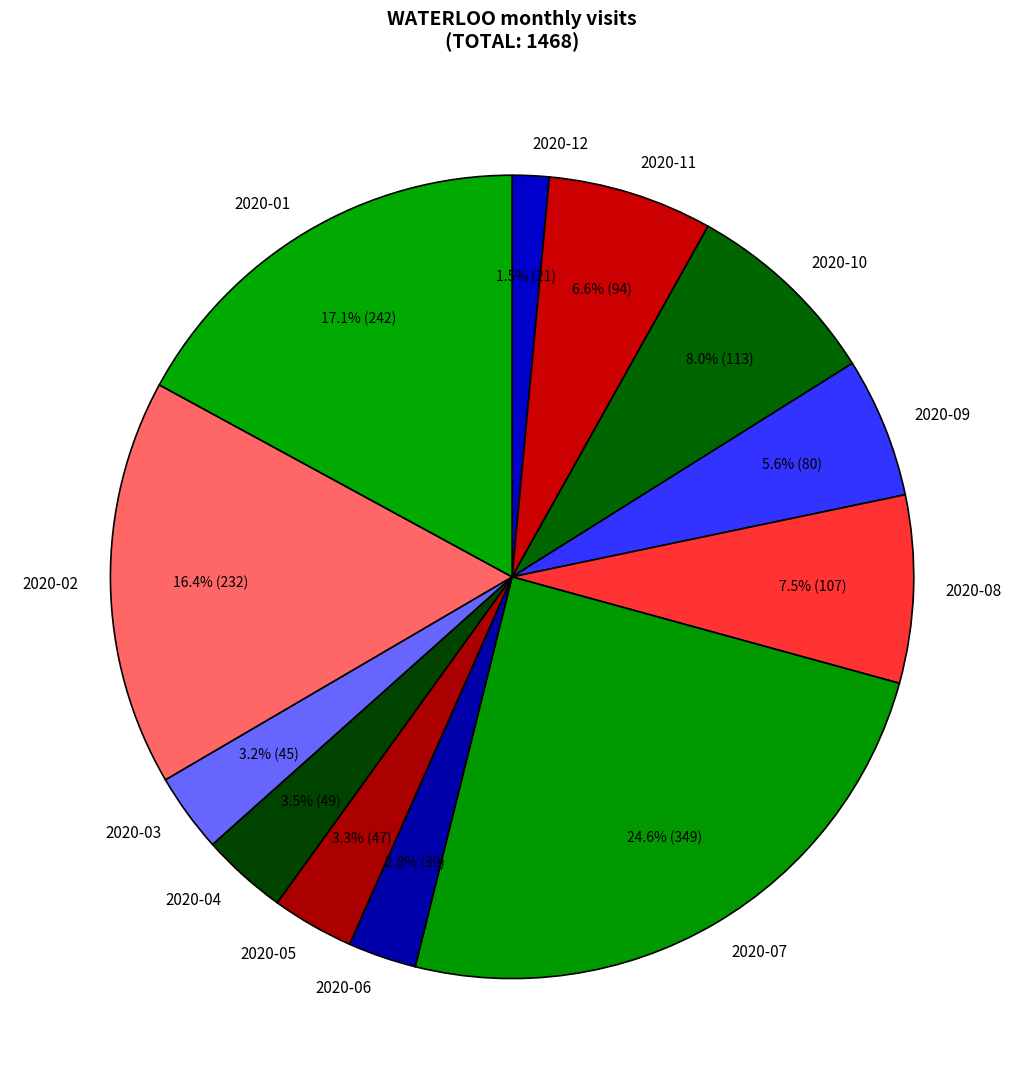

To the nearest percent, what is the difference between the 2020-08 and 2020-02 slice percentages?

9%